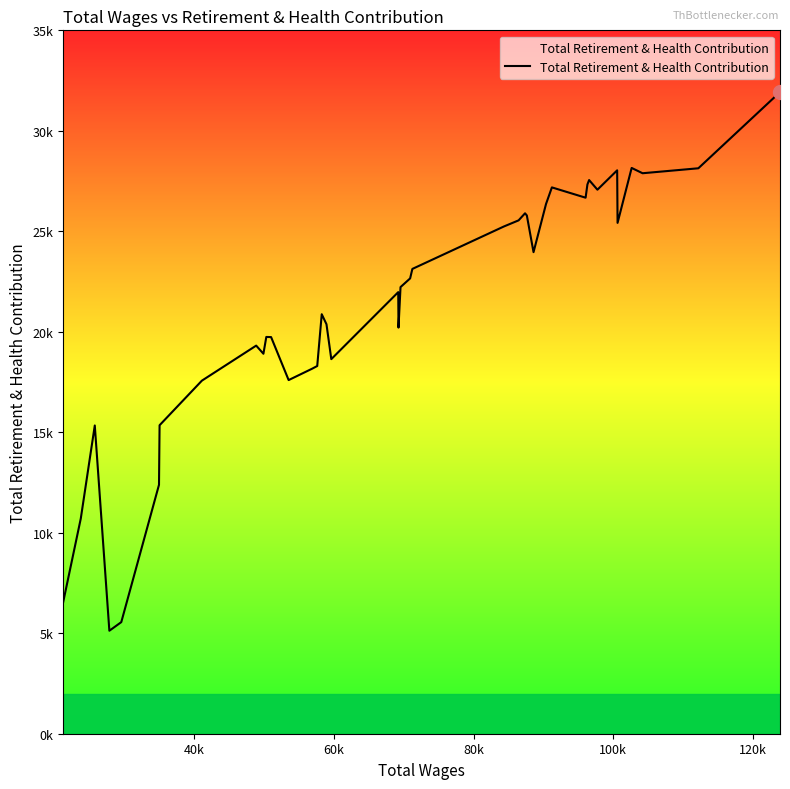

Is this an area chart (filled region under the line)?

Yes